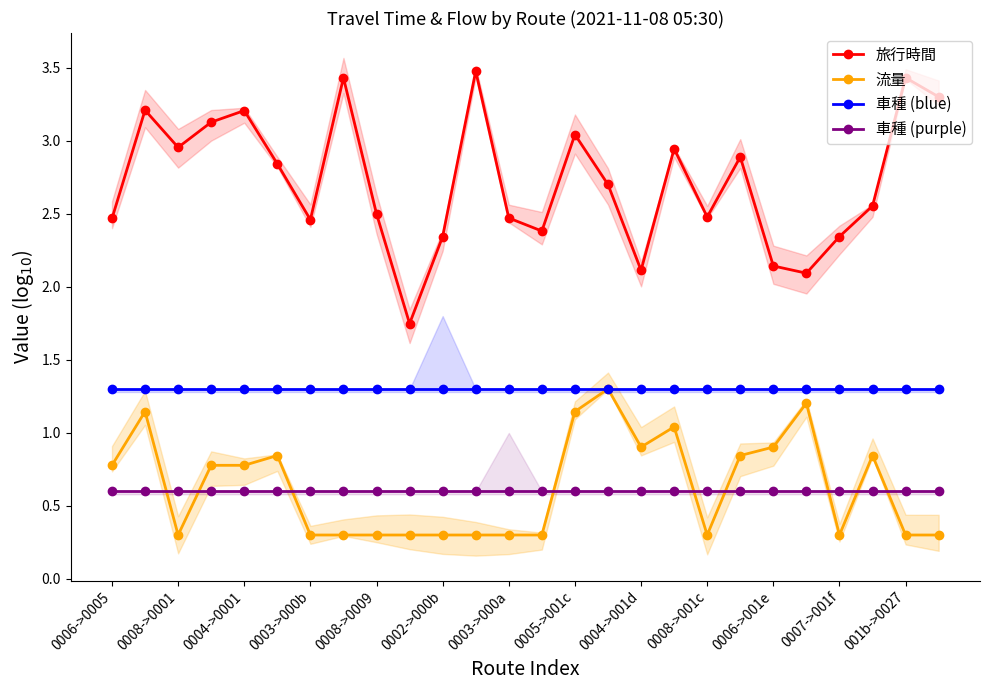

True or false: 車種 (blue) and 旅行時間 intersect in this chart.

False